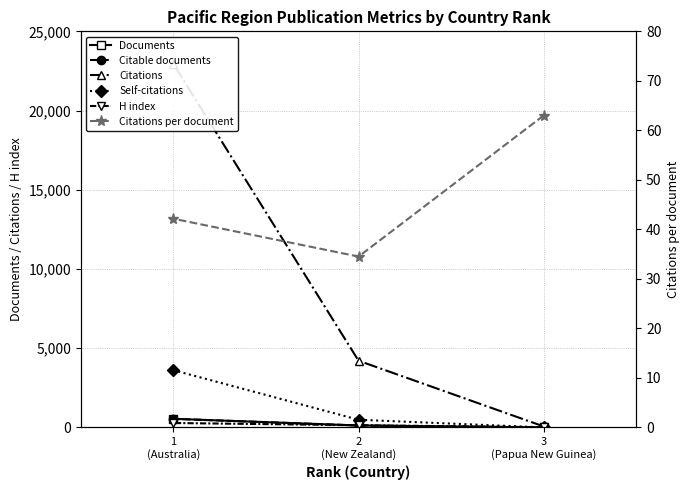

List the series in order of their peak value, highest first.

Citations, Self-citations, Documents, Citable documents, H index, Citations per document